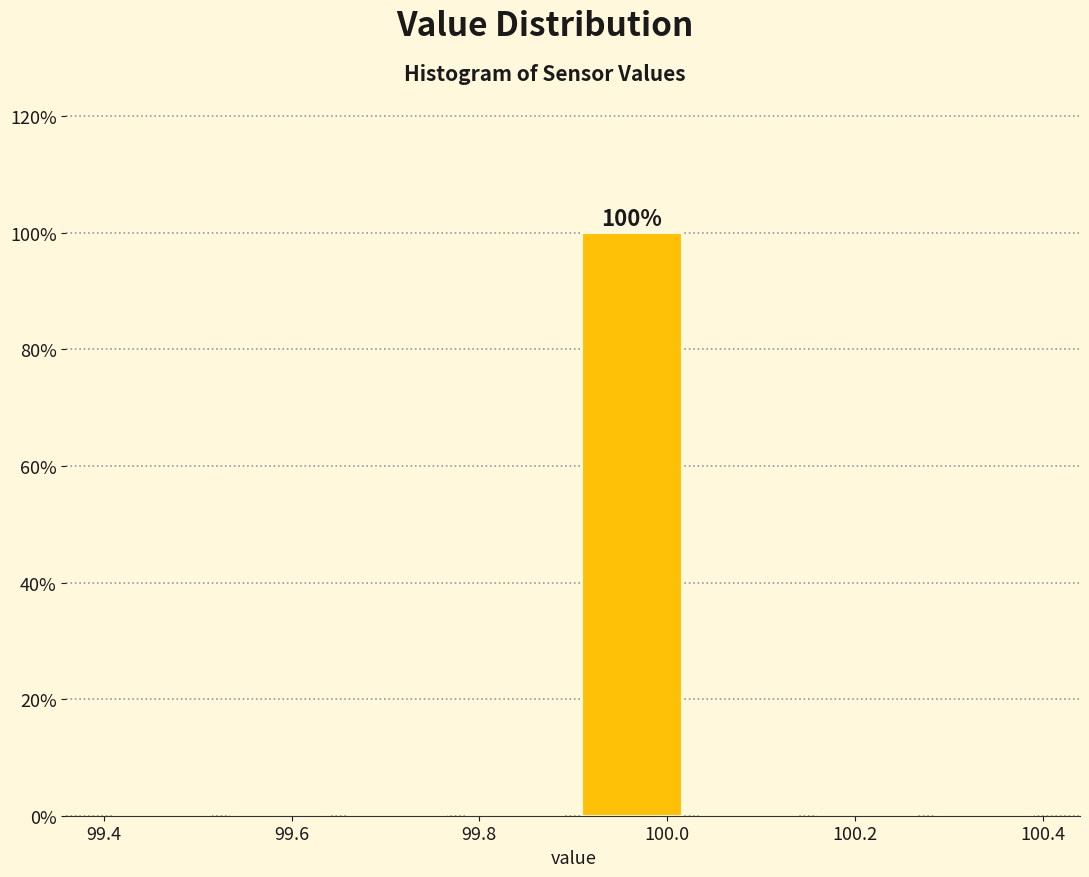

Over which range of the x-axis is the bar tallest?

99.900 to 100.025